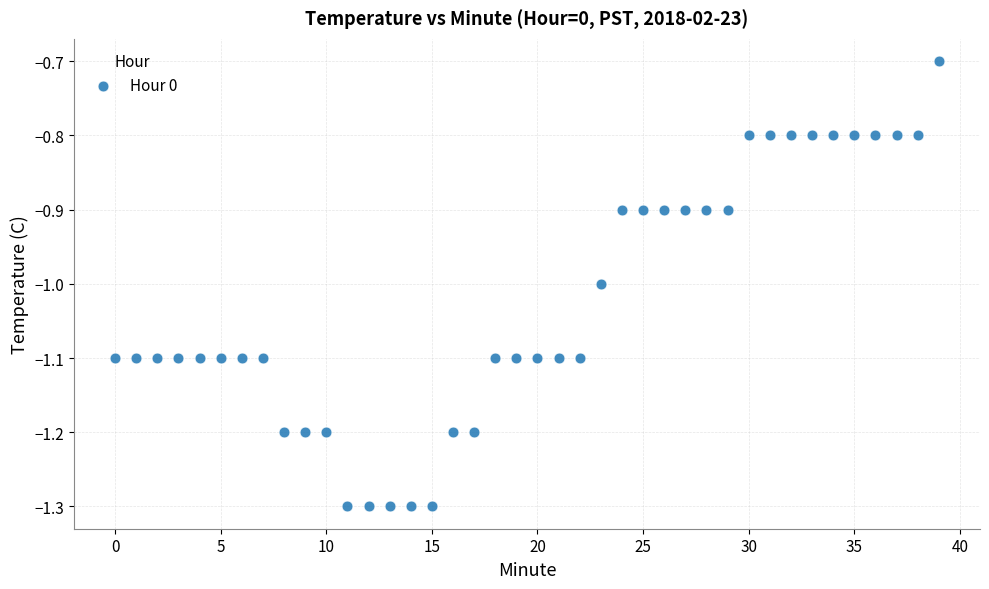

What is the range of Y values (max minus min)?

0.6